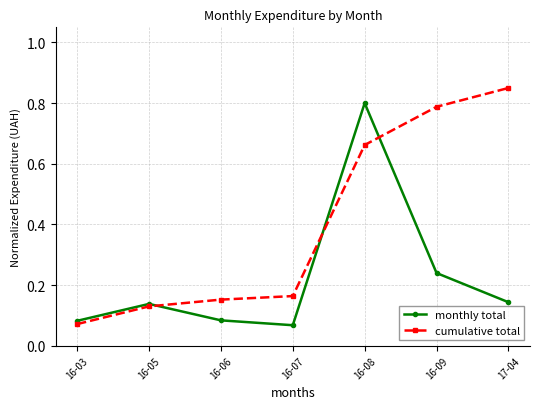

What is the label of the 4th point from the right?

16-07